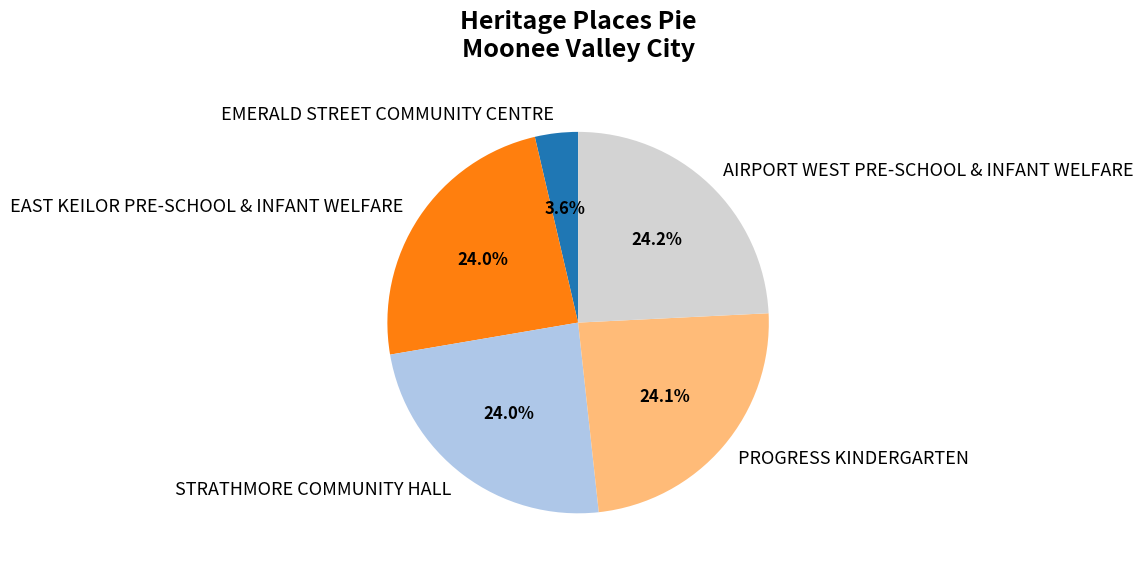

Does STRATHMORE COMMUNITY HALL represent more than half of the total?

No